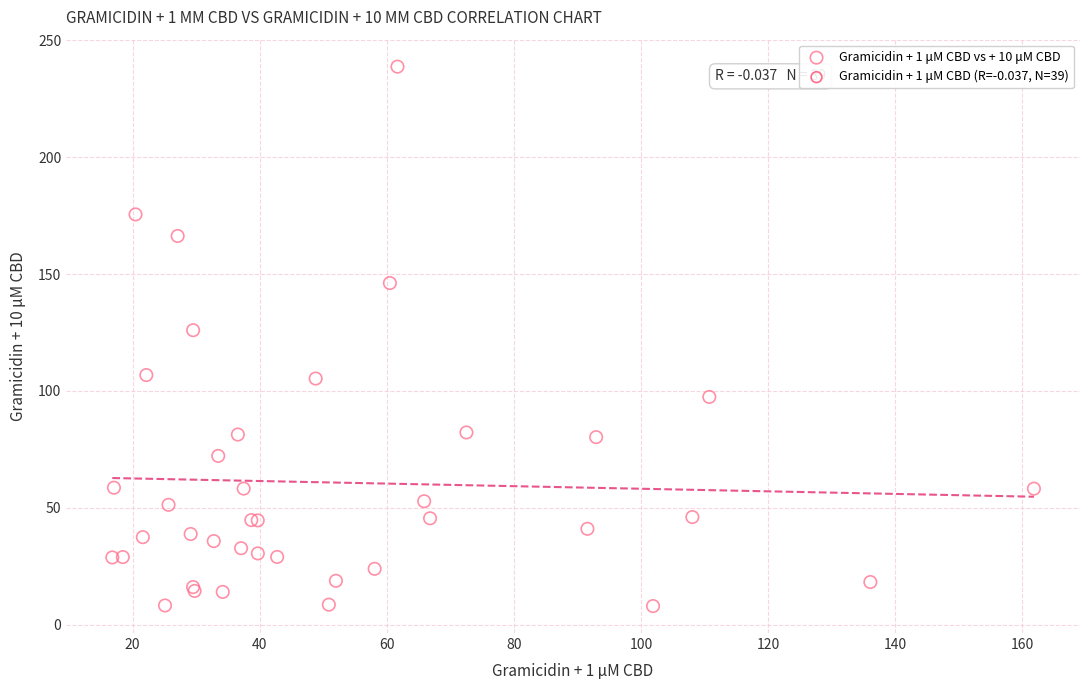

What Y value in the scatter plot is closest to 123?

126.0